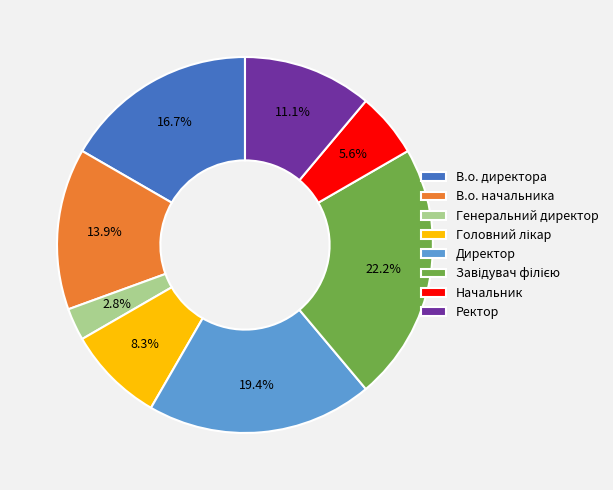

What is the smallest slice in the pie chart?

Генеральний директор